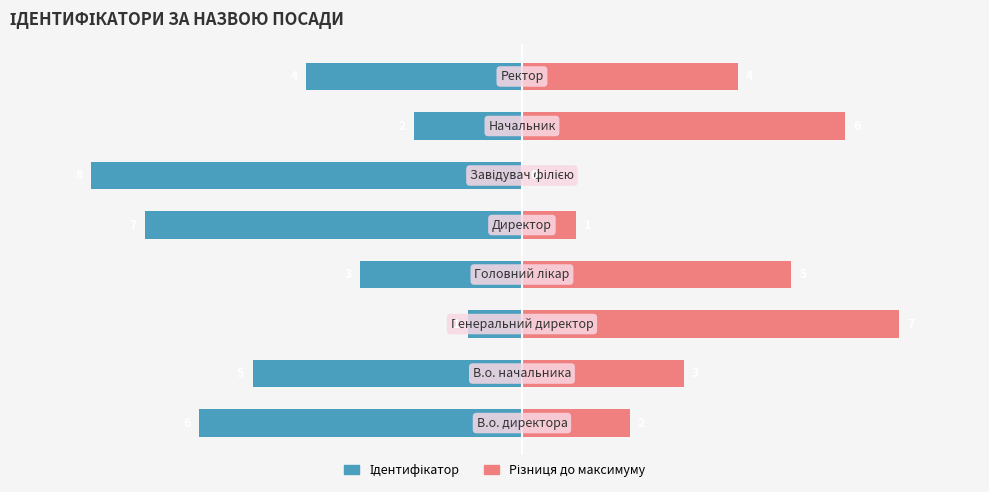

The value of Ідентифікатор at 3 is -3. True or false?

True